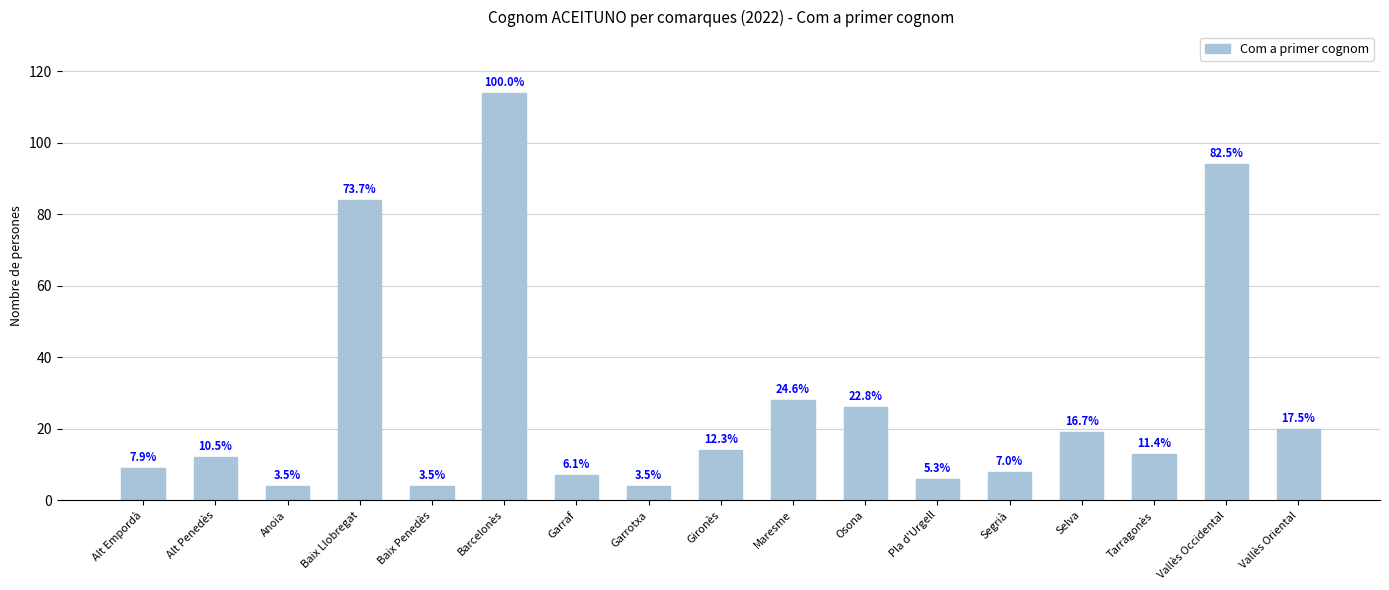

Approximately how many times larger is the value at Tarragonès compared to Pla d'Urgell?

2.2